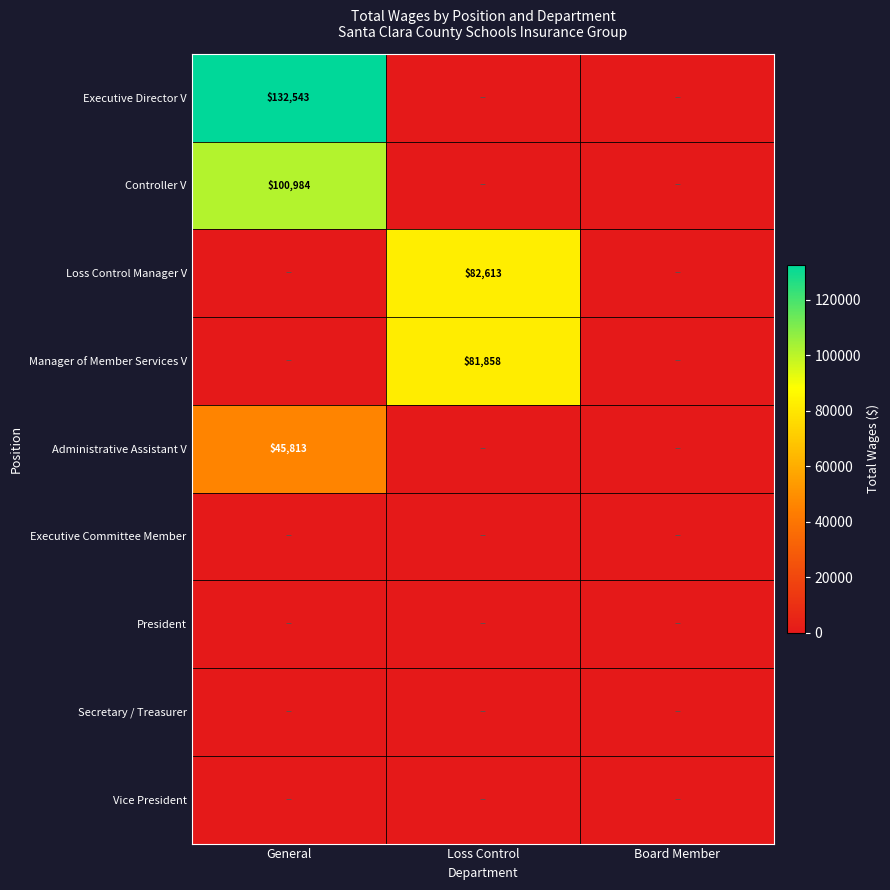

How many data points does each series have?

3